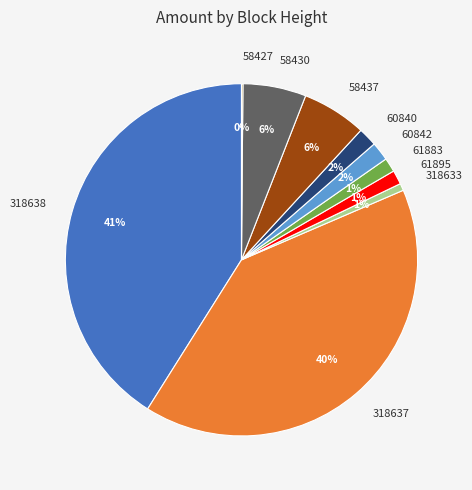

Is it true that 60842 is 16% of the pie?

False